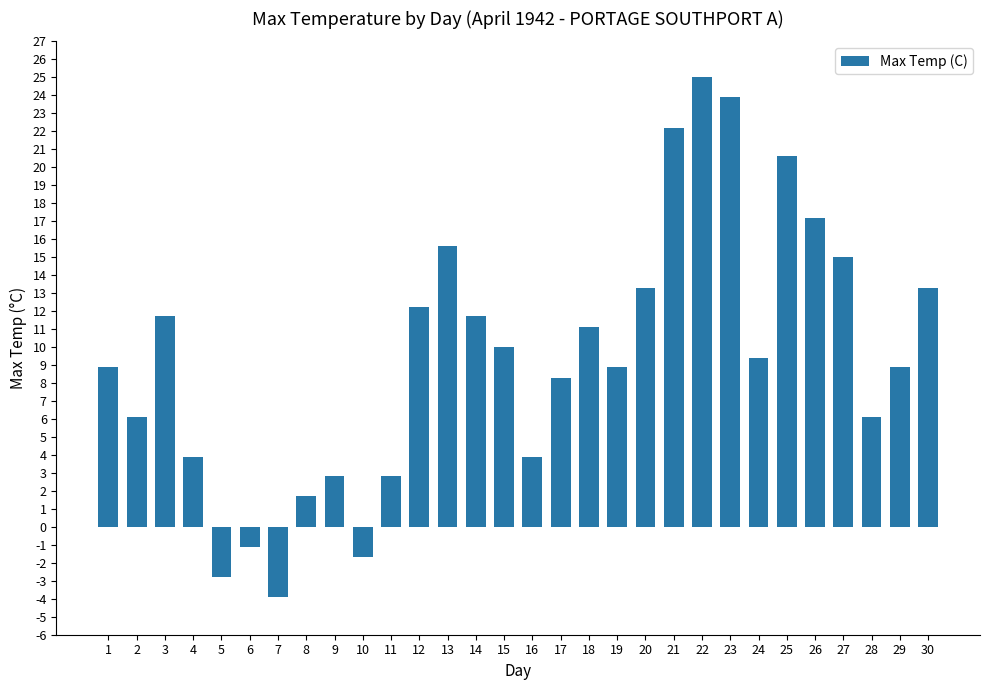

What is the value of the 25th bar from the left?

20.6